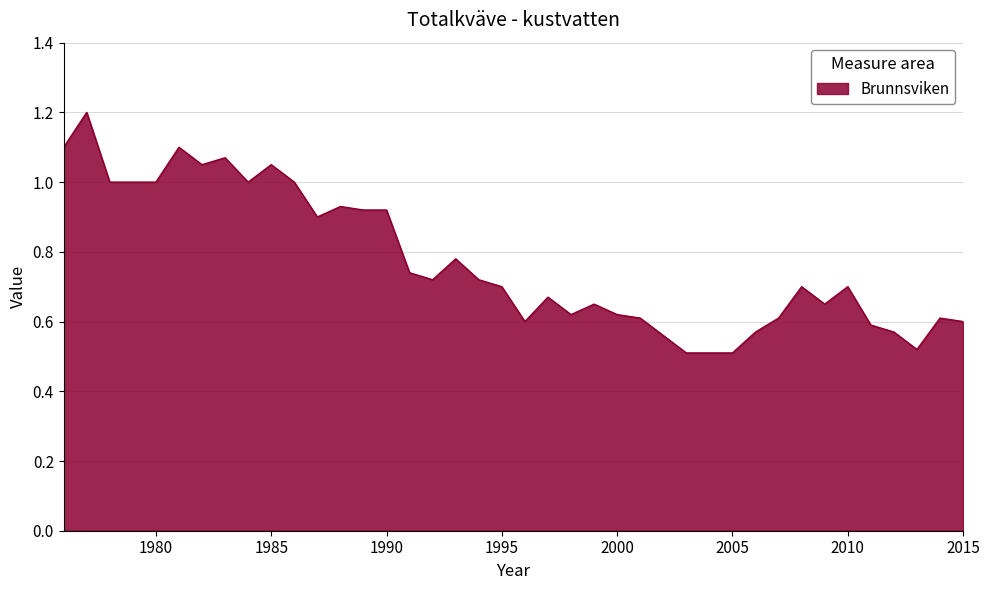

What is the greatest value displayed?

1.2